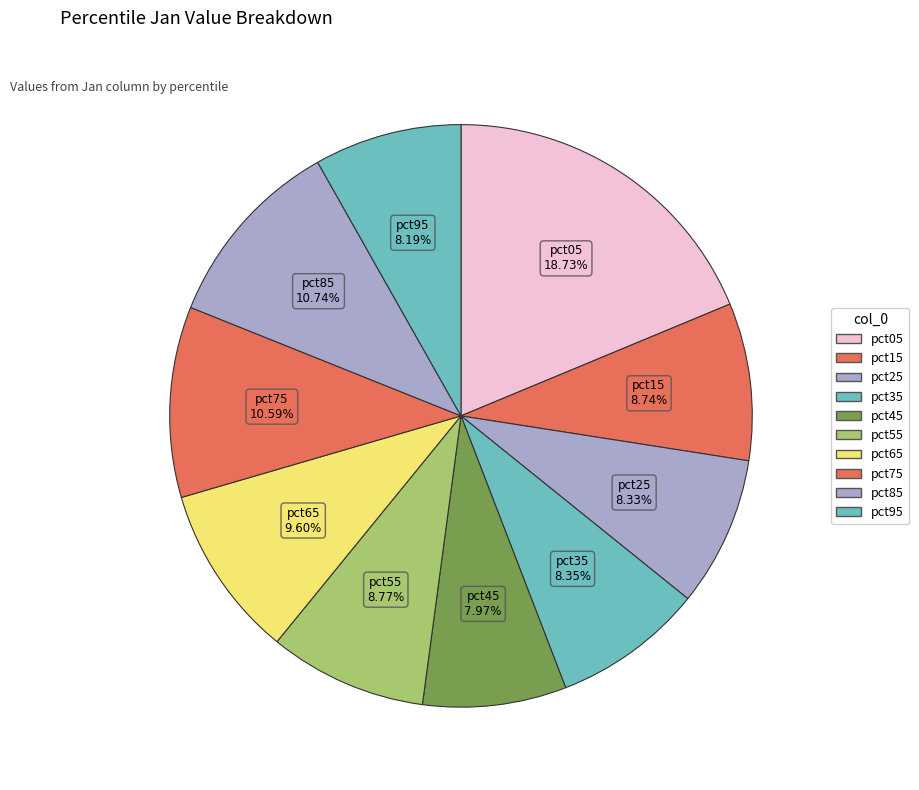

How much of the chart is everything except pct45?

92.0%